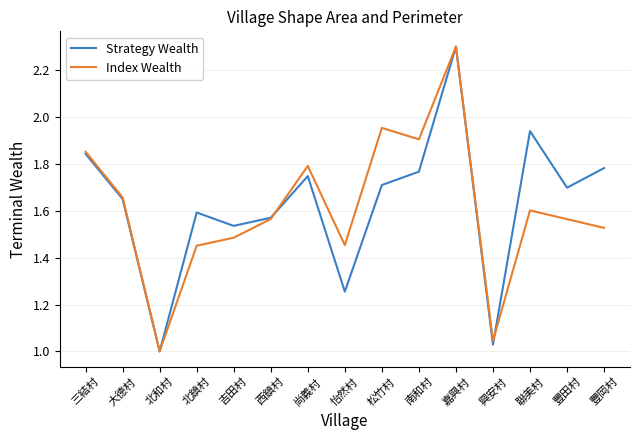

Between 興安村 and 豐岡村, which series saw the biggest shift?

Strategy Wealth